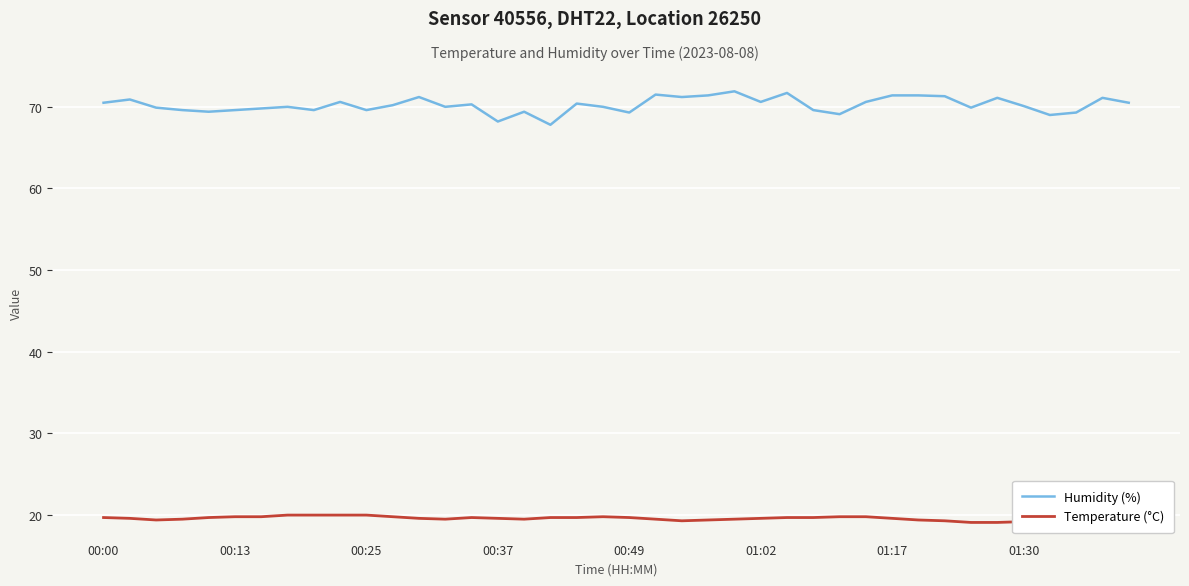

Is it true that Temperature (°C) equals 19.5 at 13?

True